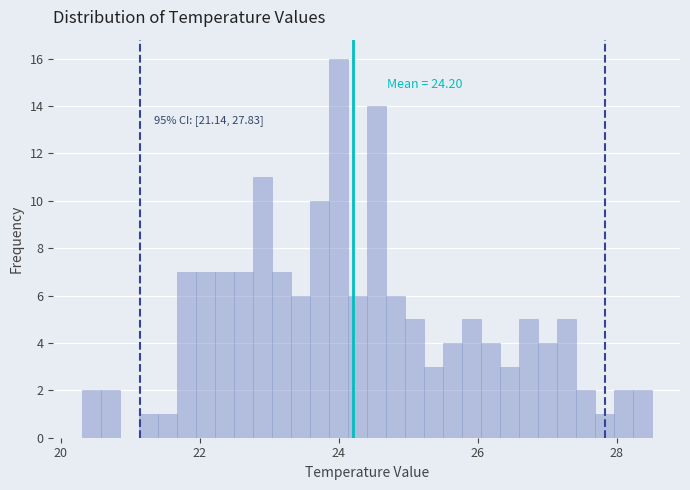

Around what value on the x-axis is the tallest bar? Give the approximate position of its centre, as read against the axis.

24.0